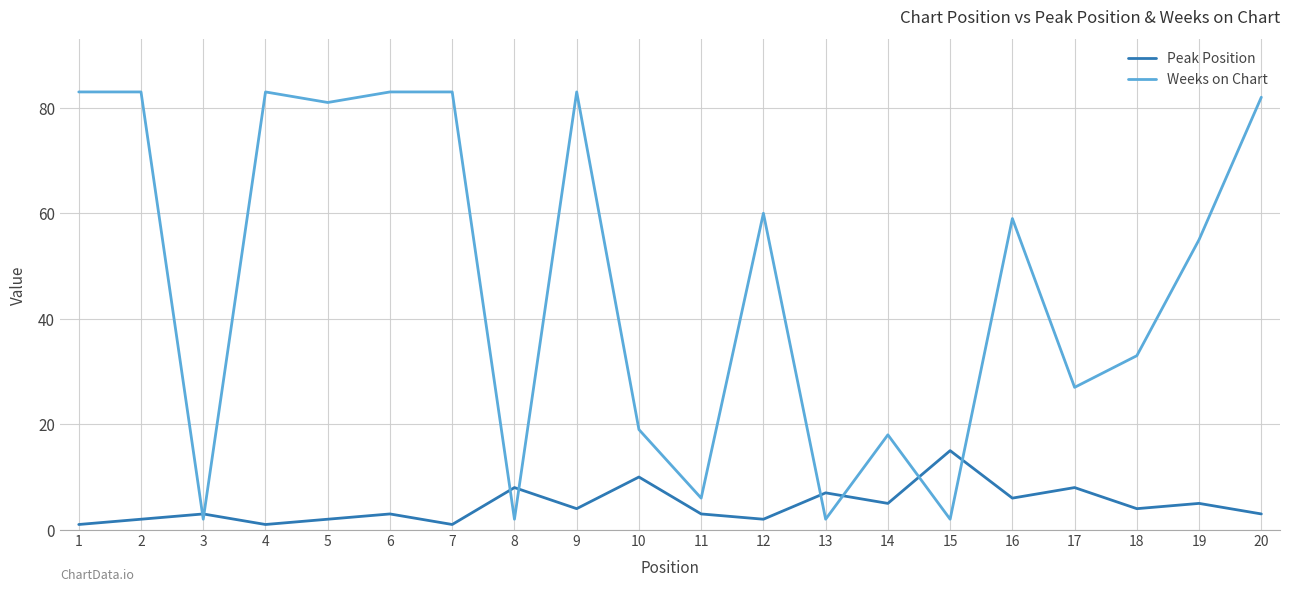

Which series has the largest total across all categories?

Weeks on Chart